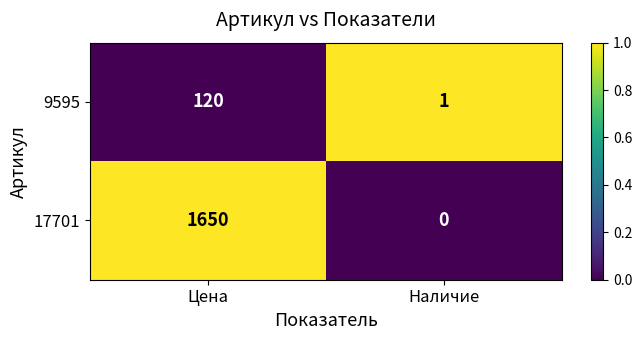

Reading left to right, list all the values displayed in this chart.

9595: 120	1
17701: 1650	0